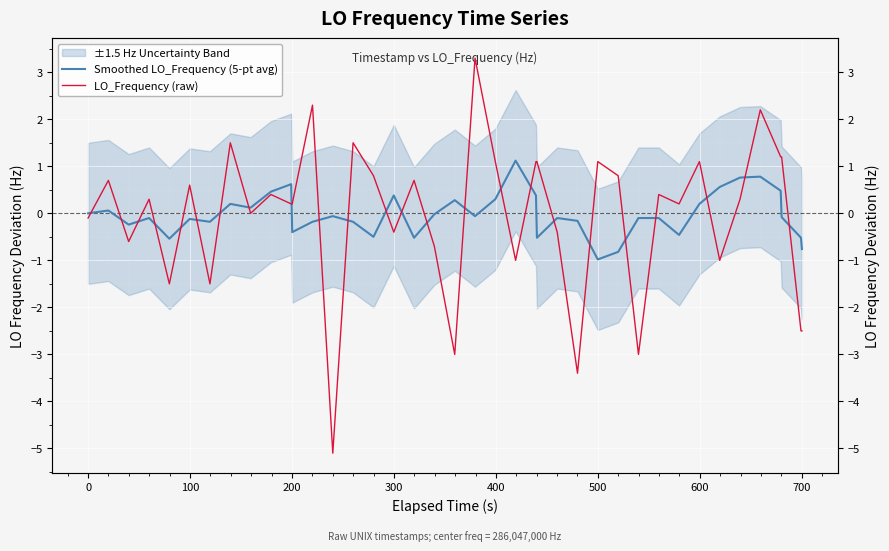

Reading right to left, what are all the values shown in this chart?

Smoothed LO_Frequency (5-pt avg): -0.8	-0.5	-0.1	0.5	0.8	0.8	0.6	0.2	-0.5	-0.1	-0.1	-0.8	-1.0	-0.2	-0.1	-0.5	0.4	1.1	0.3	-0.1	0.3	-0.0	-0.5	0.4	-0.5	-0.2	-0.1	-0.2	-0.4	0.6	0.5	0.1	0.2	-0.2	-0.1	-0.5	-0.1	-0.2	0.1	-0.0
LO_Frequency (raw): -2.5	-2.5	1.2	1.2	2.2	0.3	-1.0	1.1	0.2	0.4	-3.0	0.8	1.1	-3.4	-0.4	1.1	1.1	-1.0	1.1	3.3	-3.0	-0.7	0.7	-0.4	0.8	1.5	-5.1	2.3	0.2	0.2	0.4	0.0	1.5	-1.5	0.6	-1.5	0.3	-0.6	0.7	-0.1